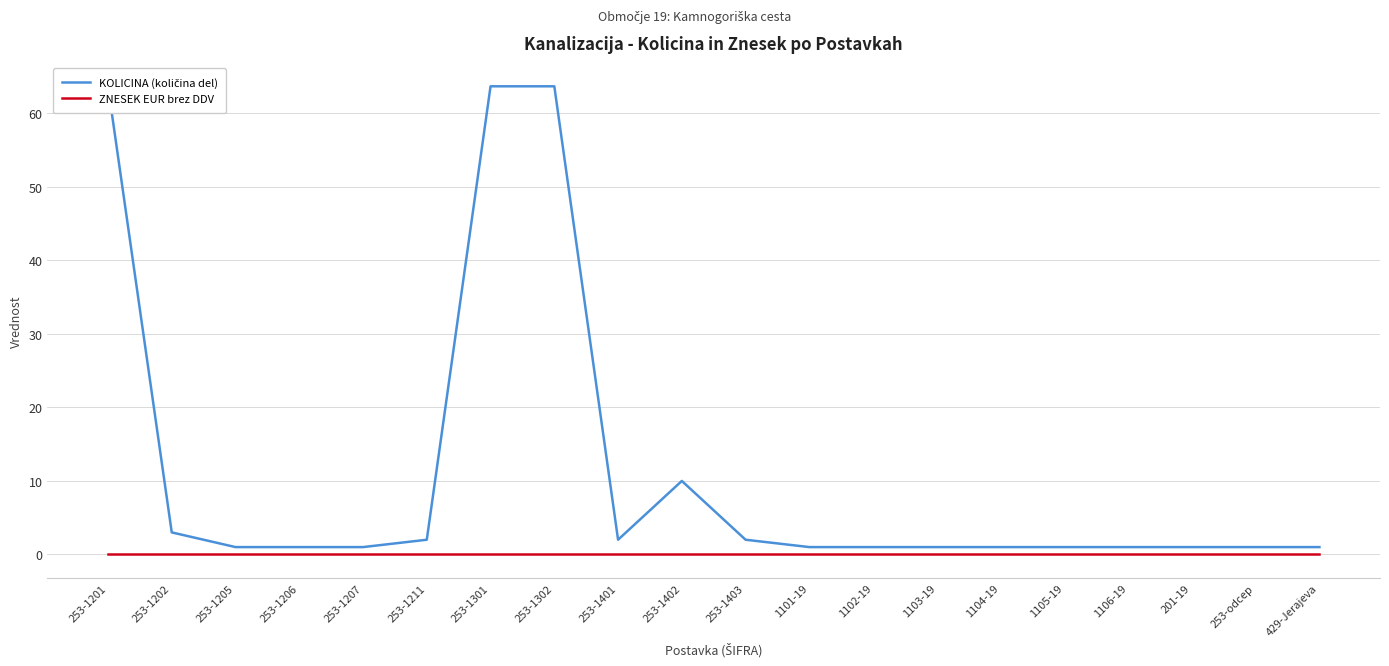

What are all the series names shown in the legend?

KOLICINA (količina del), ZNESEK EUR brez DDV